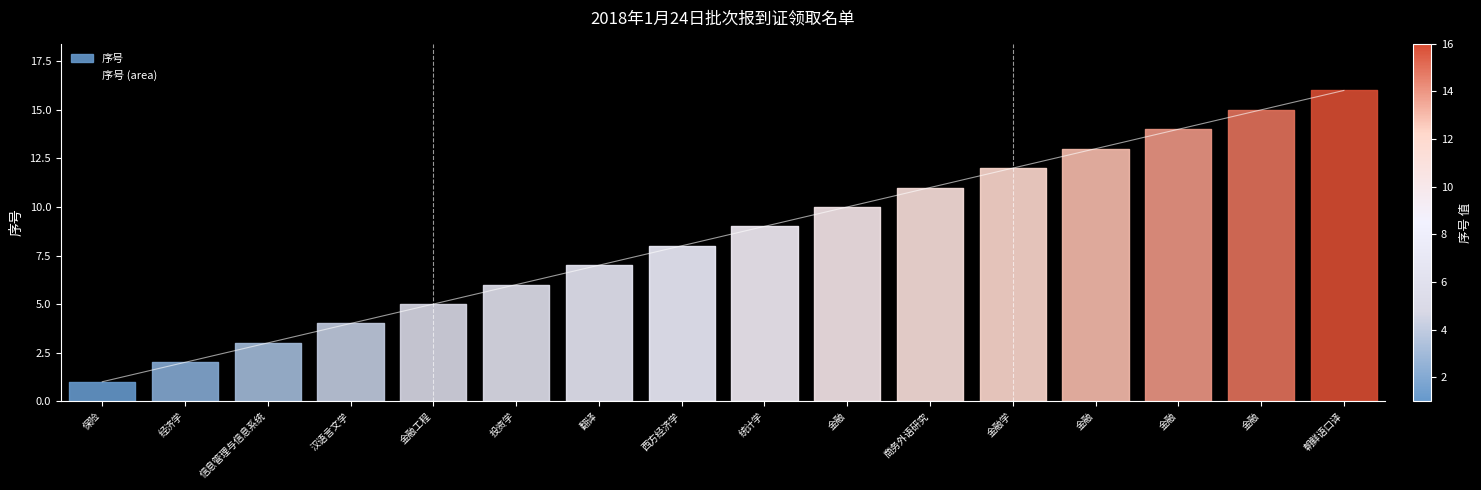

Reading left to right, list all the values displayed in this chart.

1	2	3	4	5	6	7	8	9	10	11	12	13	14	15	16